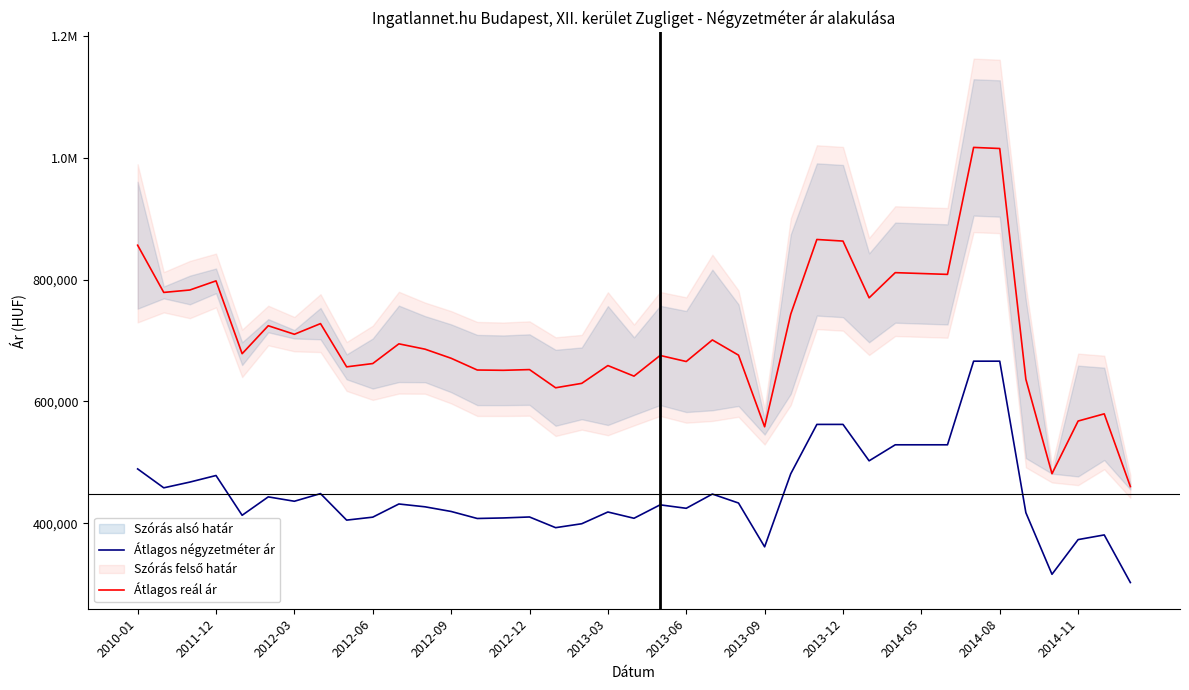

Reading left to right, list all the values displayed in this chart.

Átlagos négyzetméter ár: 489166	458082	467521	478309	412952	443198	436017	448568	405002	409871	431514	426877	419220	407697	408574	410166	392608	399063	418354	408050	430117	424431	447833	433100	361110	481172	562281	562281	502451	528772	528772	528772	666186	666186	417239	316000	373000	380675	302429
Átlagos reál ár: 856746	779163	783156	798145	678461	724431	710399	727919	656871	662292	694677	685939	670973	651671	651188	652356	622475	629750	658994	641599	675596	665632	701066	676086	558397	743485	866167	863539	770290	811666	810232	808804	1017454	1015666	636441	481290	567820	579649	460159